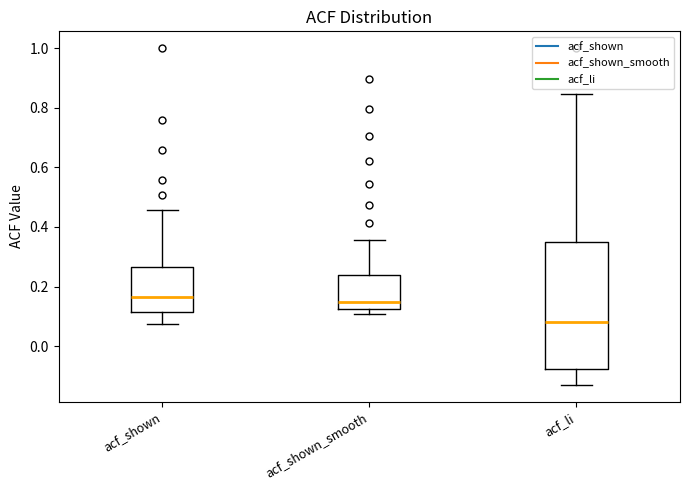

Reading left to right, read every box against the y-axis: the position of its median line, the range the box covers, and the ends of its whiskers. The values are not printed on the chart, so give them approximately, as read against the axis.

acf_shown: median 0.16, box 0.12 to 0.26, whiskers 0.08 to 0.46
acf_shown_smooth: median 0.14, box 0.12 to 0.24, whiskers 0.10 to 0.36
acf_li: median 0.08, box -0.08 to 0.34, whiskers -0.12 to 0.84